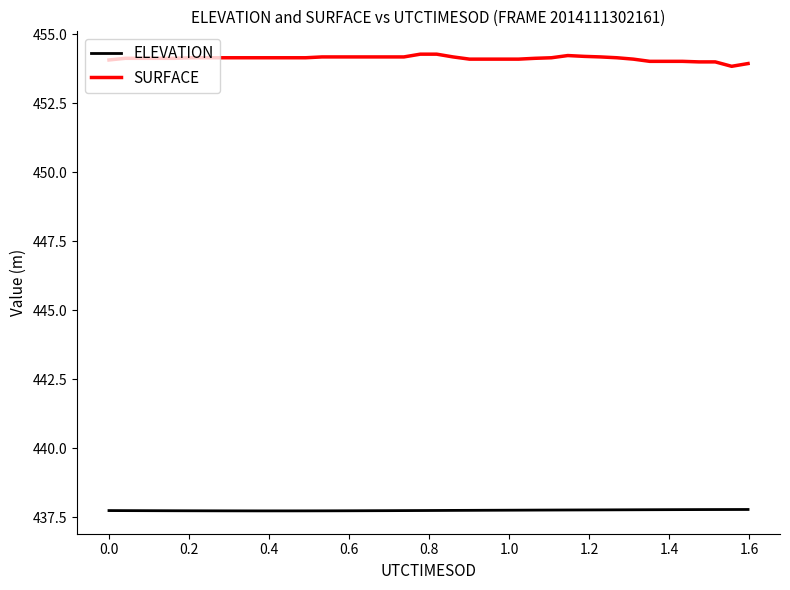

True or false: SURFACE and ELEVATION intersect in this chart.

False